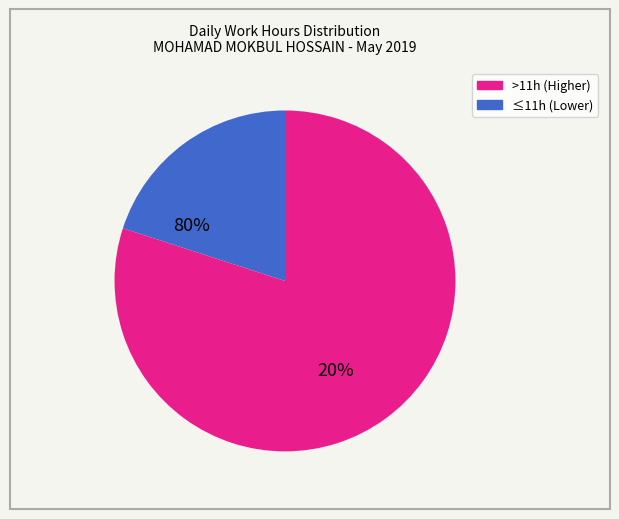

Is there a majority slice in this chart?

Yes